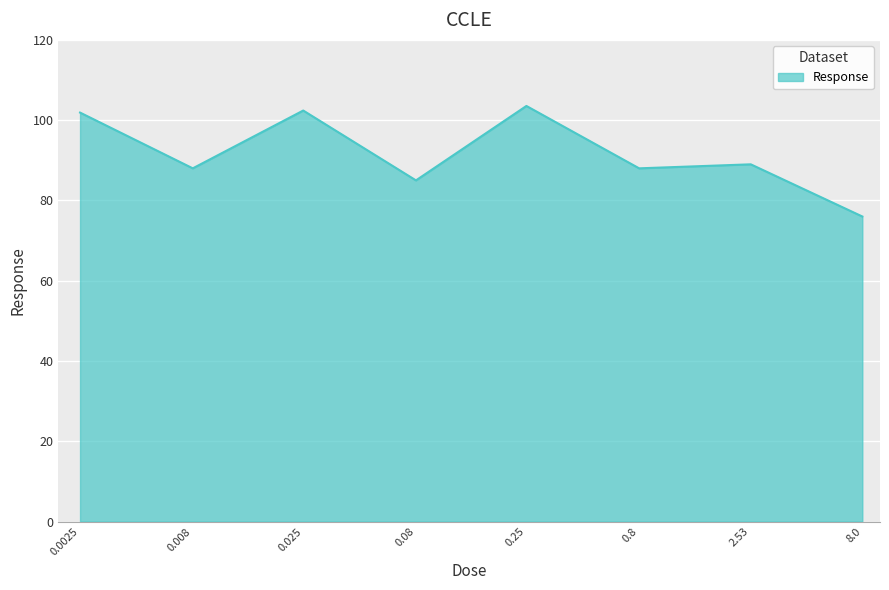

What is the difference between the second highest and second lowest values?

17.4